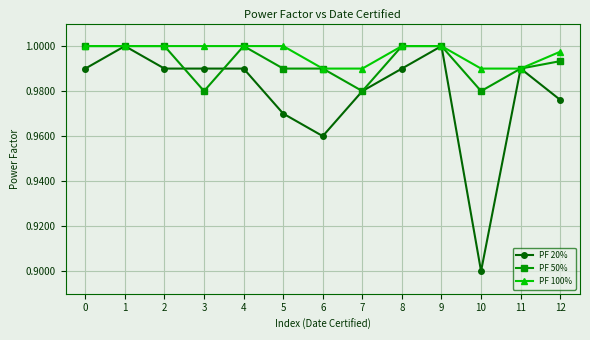

How many lines are shown in the chart?

3